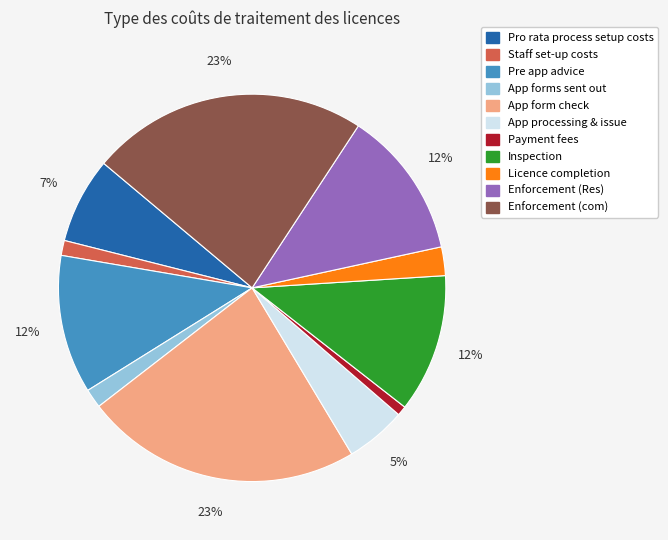

Is there any slice that represents more than half of the pie?

No